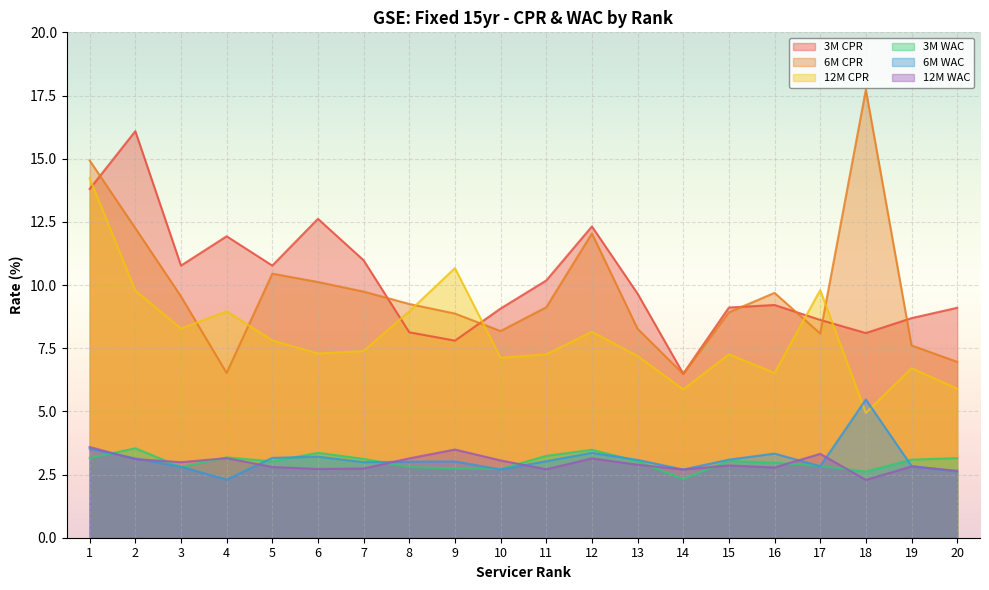

Which series has the largest total across all categories?

3M CPR